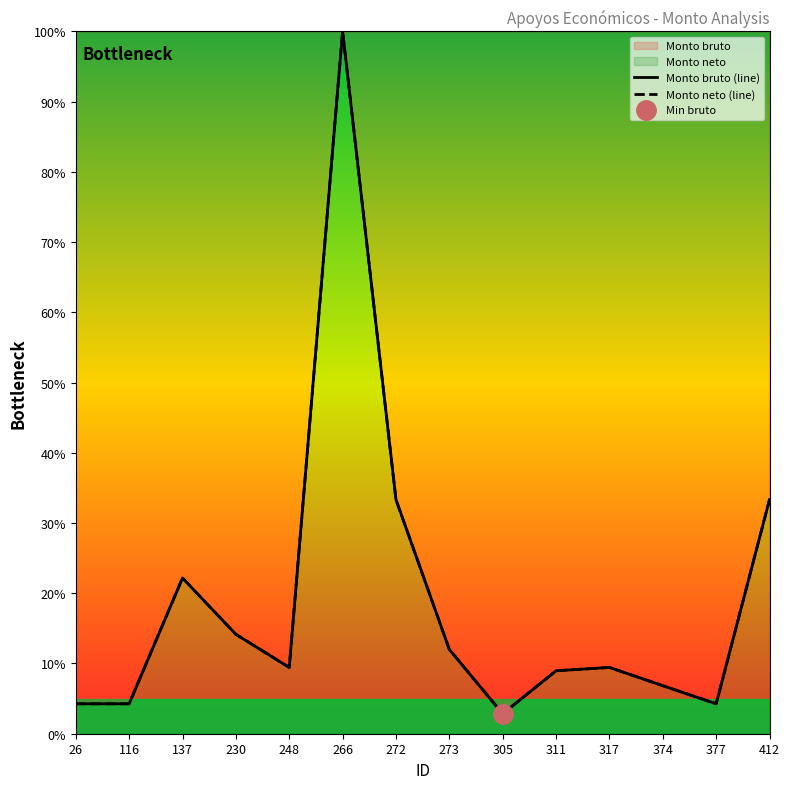

What is the sum of all Monto bruto (line) values?

265.3